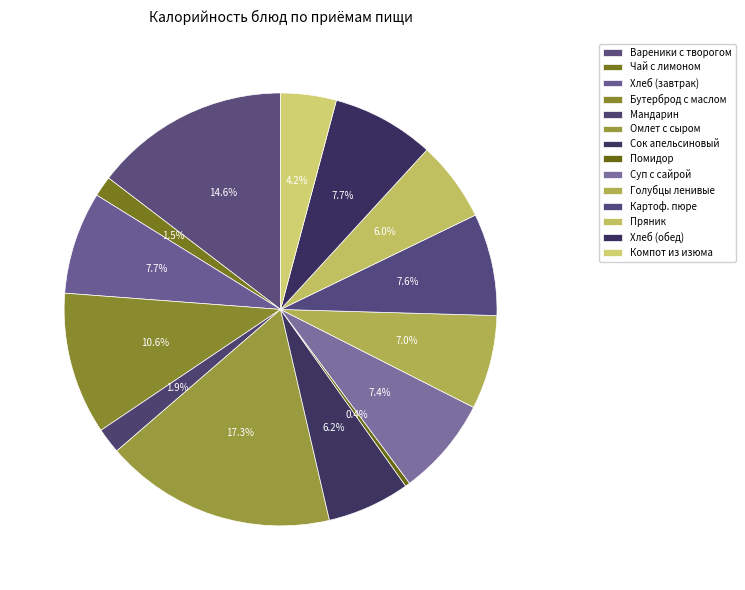

Does Мандарин represent more than half of the total?

No